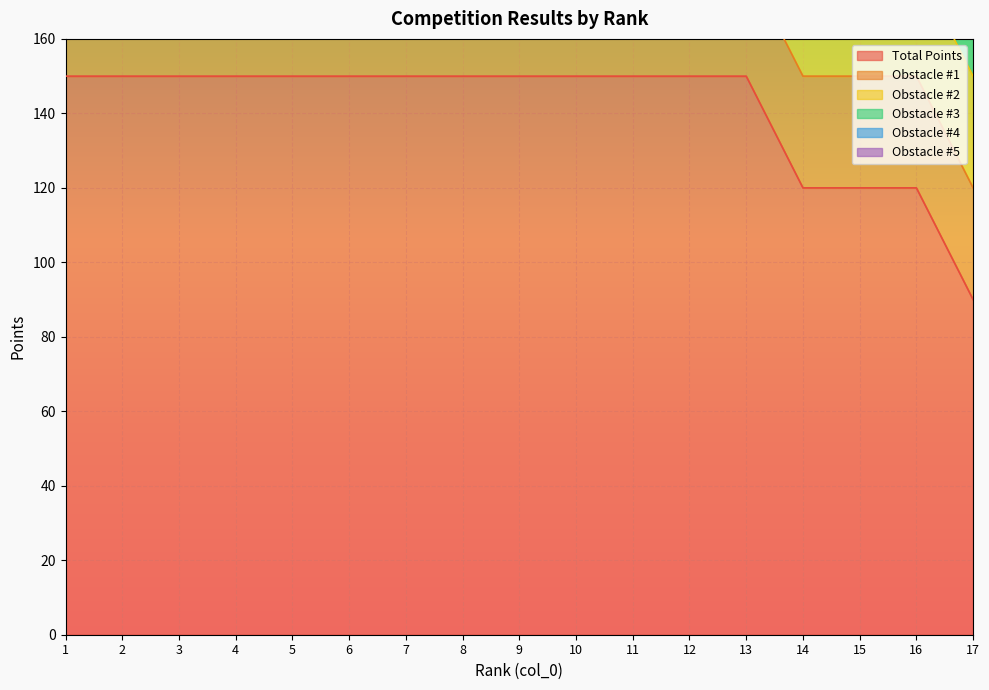

Between 8 and 6, which is larger?

8